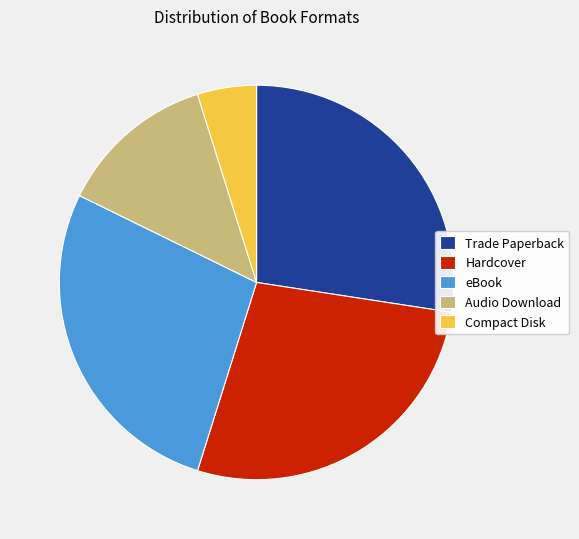

What is the smallest slice in the pie chart?

Compact Disk